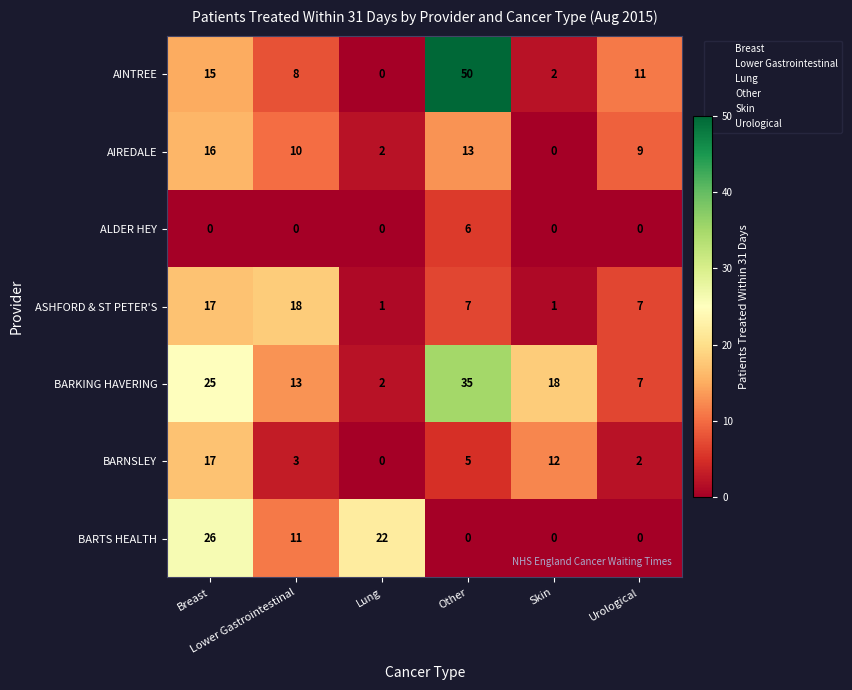

Count the AIREDALE values in the range 2 to 13.

4